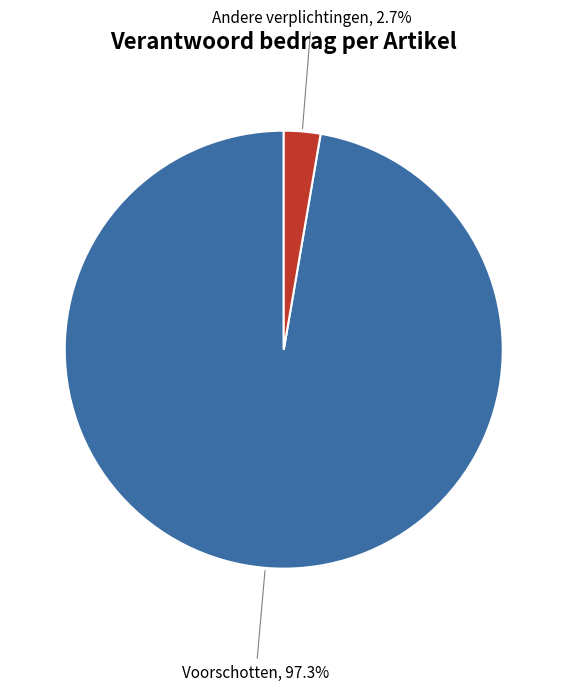

Is there any slice that represents more than half of the pie?

Yes